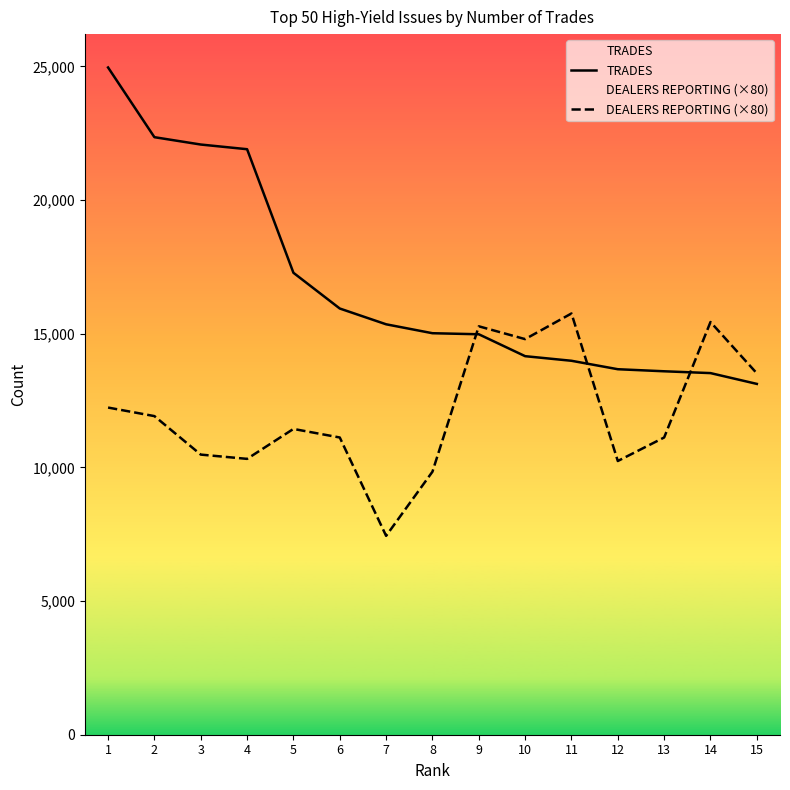

Is it true that DEALERS REPORTING (×80) equals 19771 at 10?

False